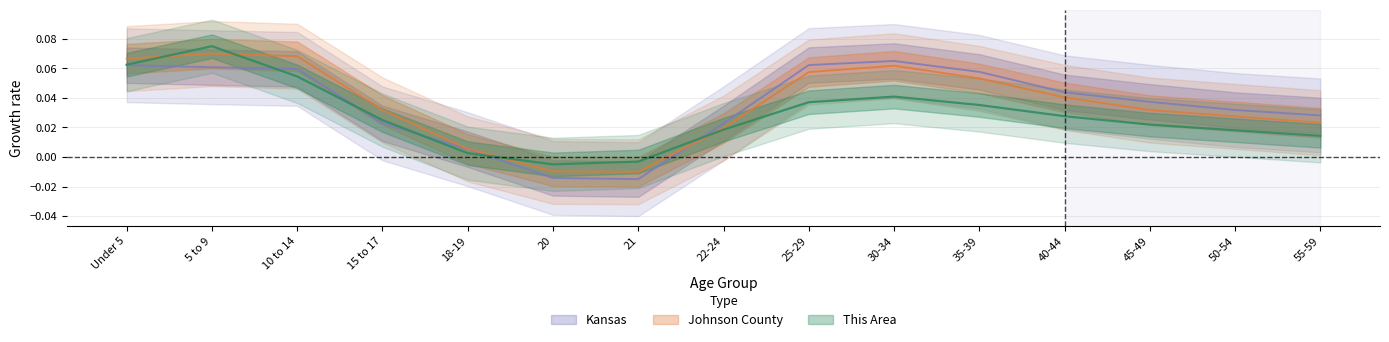

Which series has the largest total across all categories?

Johnson County